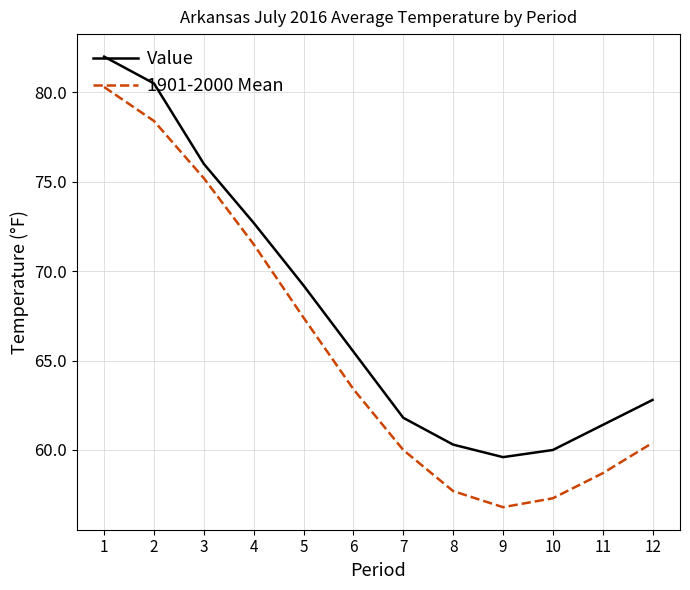

What are all the series names shown in the legend?

Value, 1901-2000 Mean